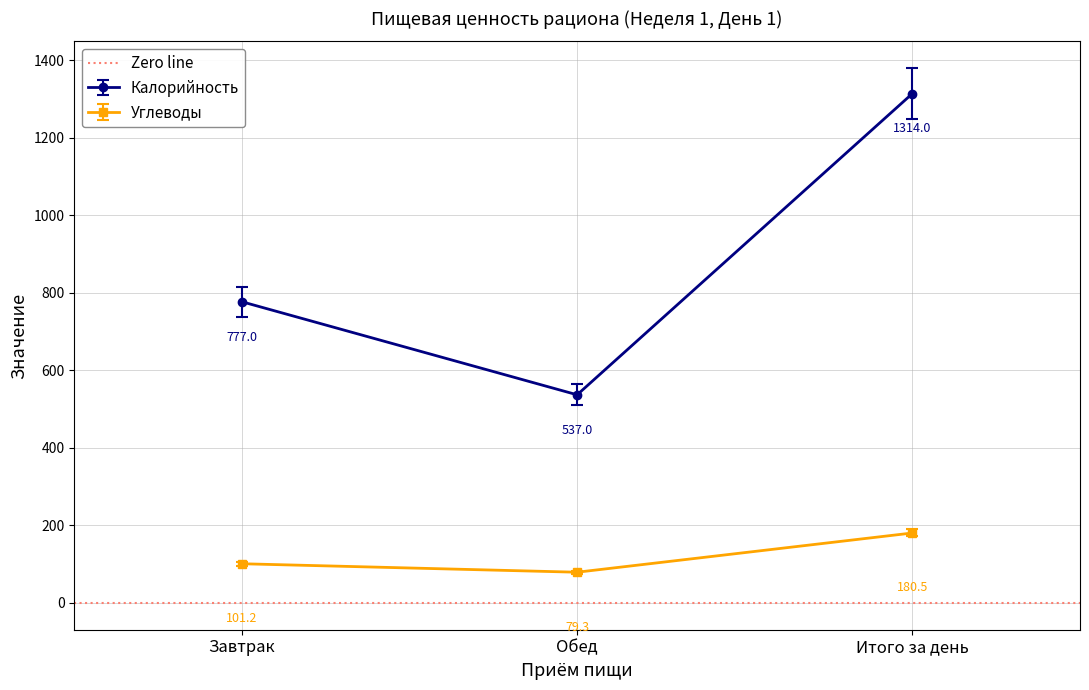

Reading right to left, extract all data points from this chart.

Калорийность: 1314.0	537.0	777.0
Углеводы: 180.5	79.3	101.2